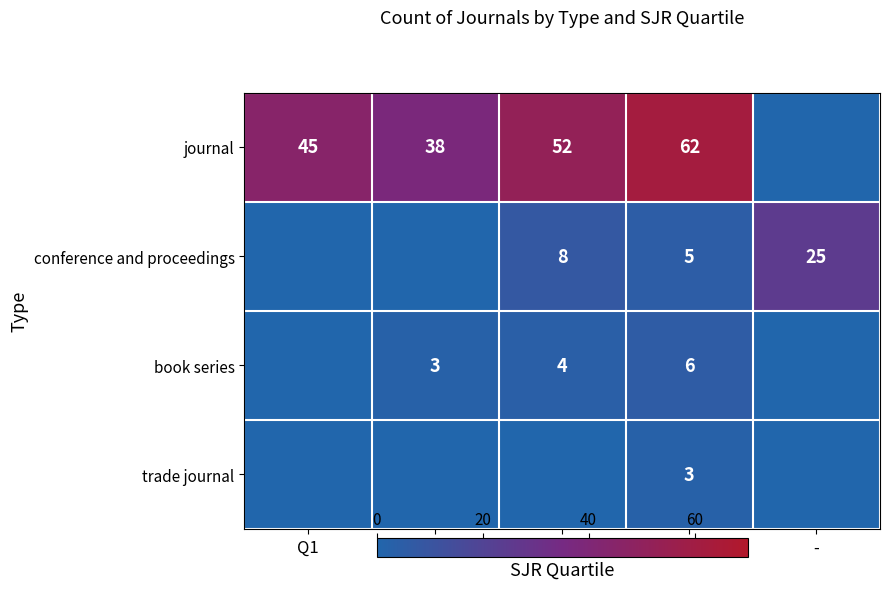

How many positive values does the trade journal series have?

1